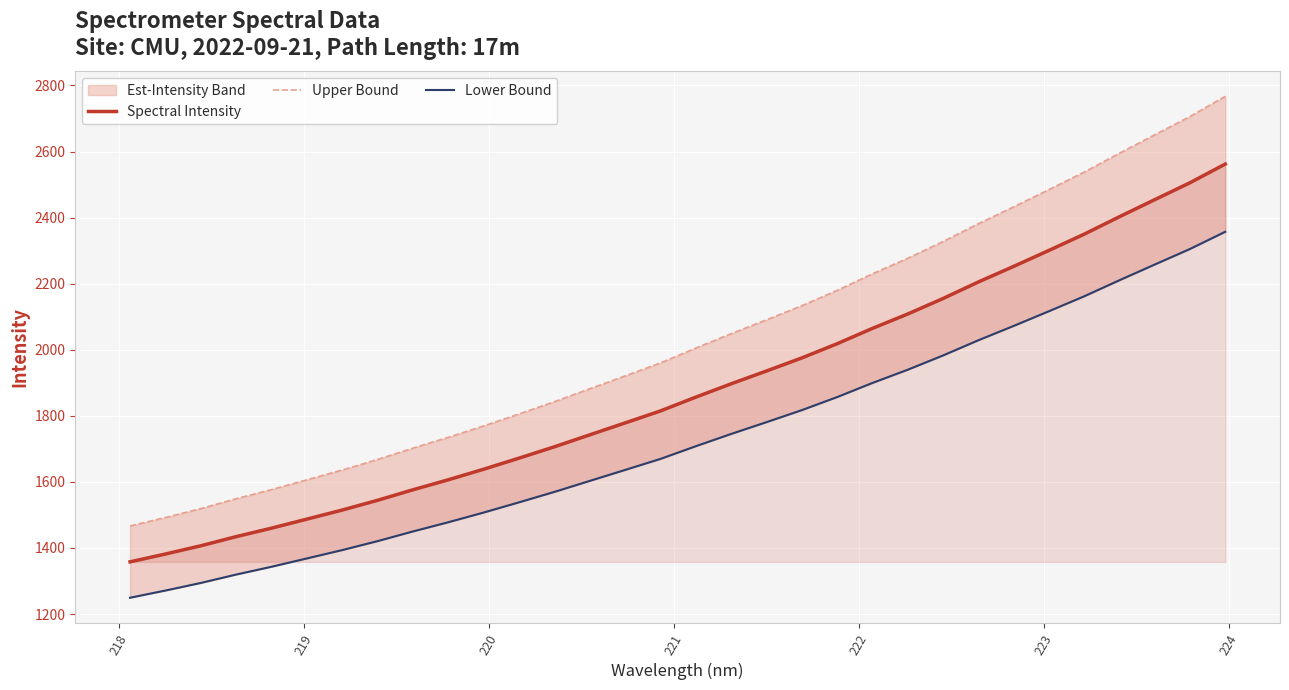

What is the maximum value for Spectral Intensity?

2562.0